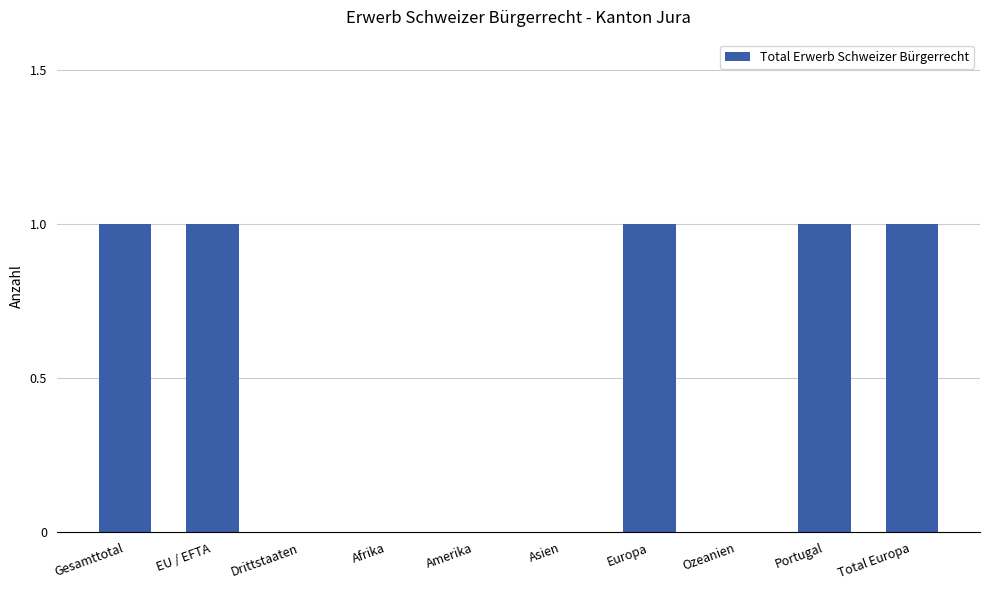

What is the change in value from Gesamttotal to Drittstaaten?

-1